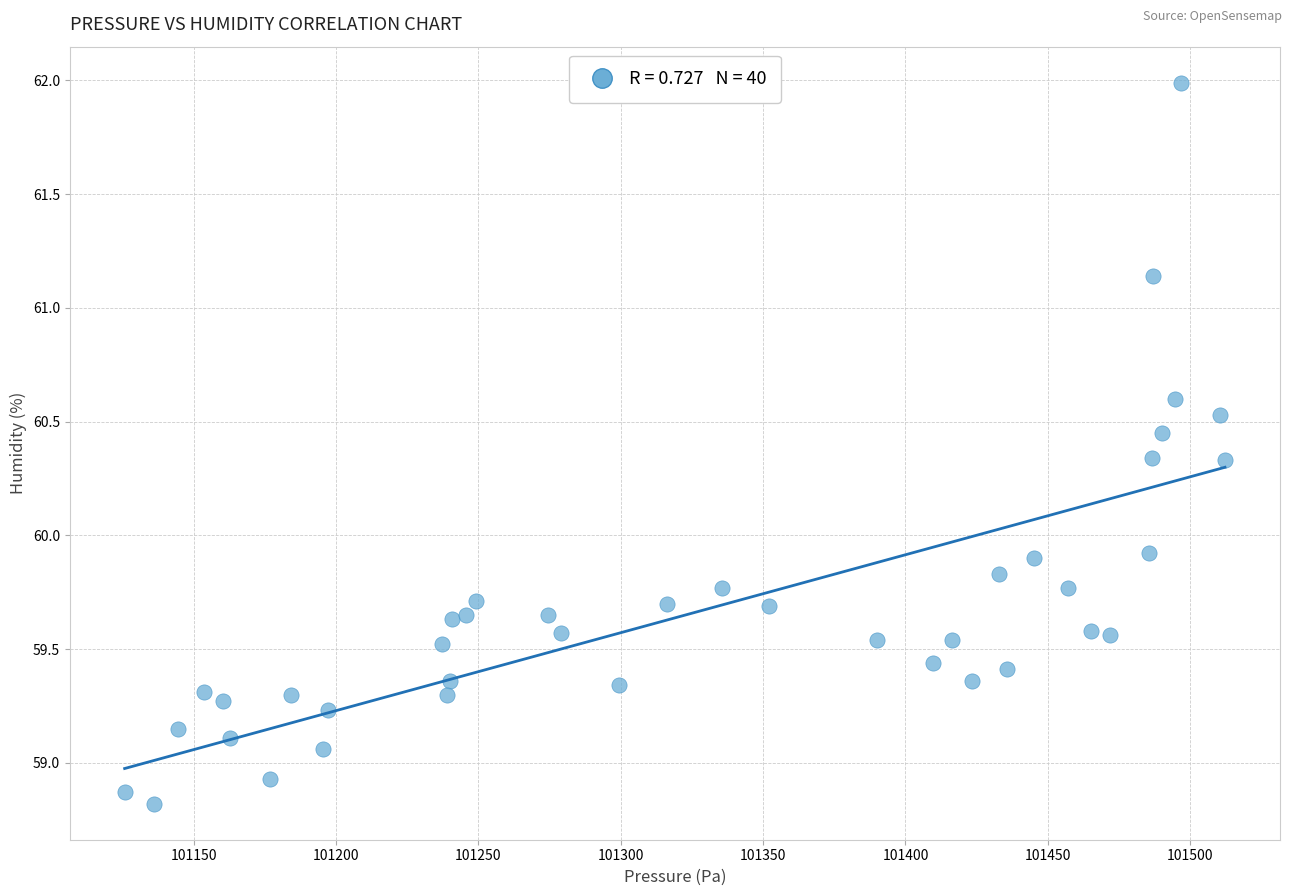

What is the range of Y values (max minus min)?

3.2